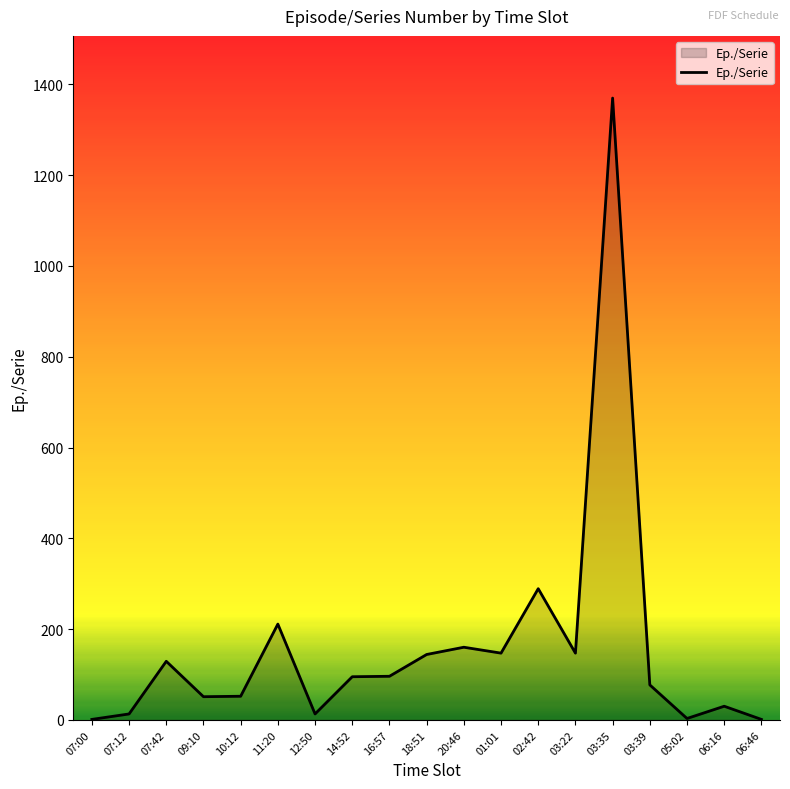

What is the difference between the second highest and minimum values?

288